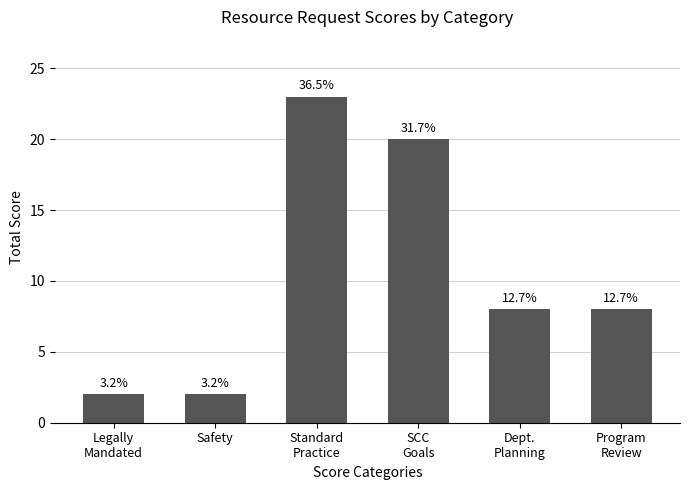

Reading left to right, extract all data points from this chart.

2	2	23	20	8	8